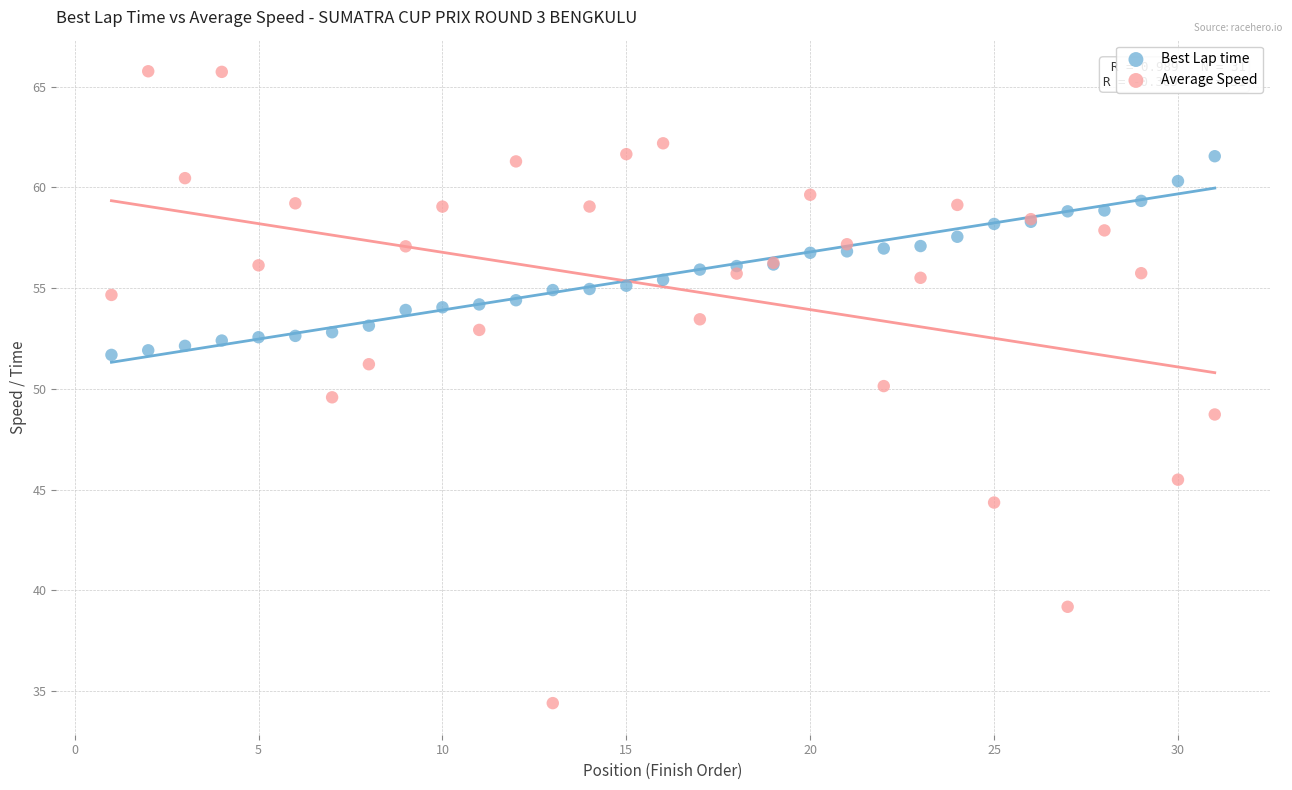

What is the X range (max minus min) for the scatter plot?

30.0